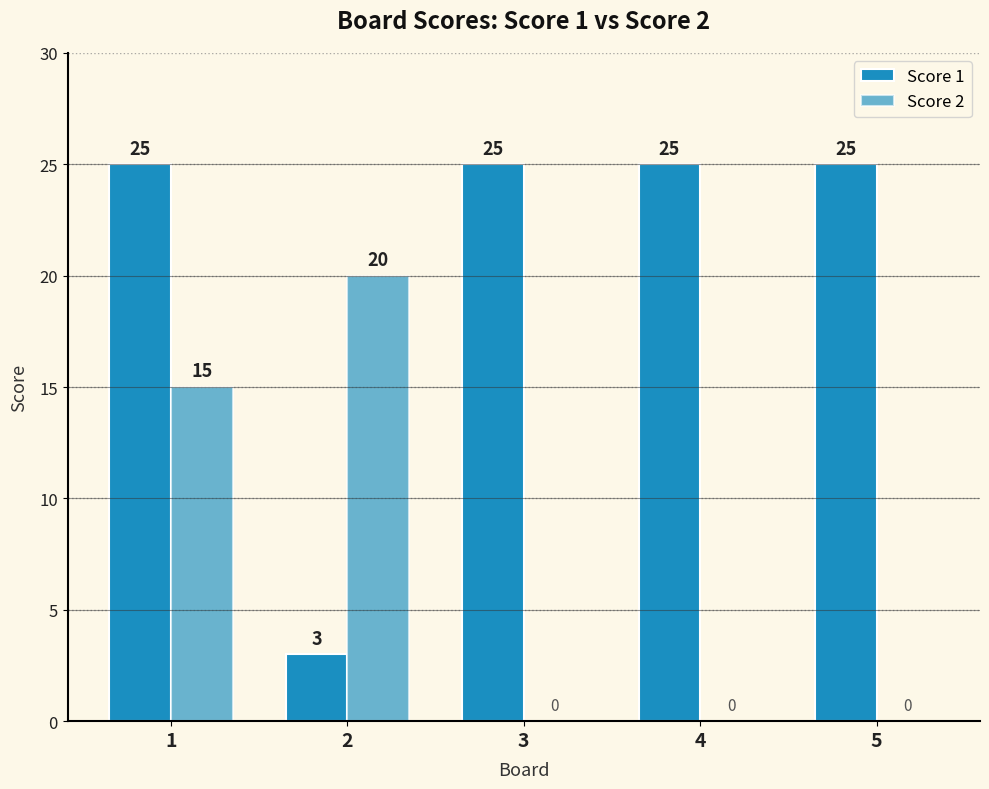

Between 2 and 4, which is larger?

4